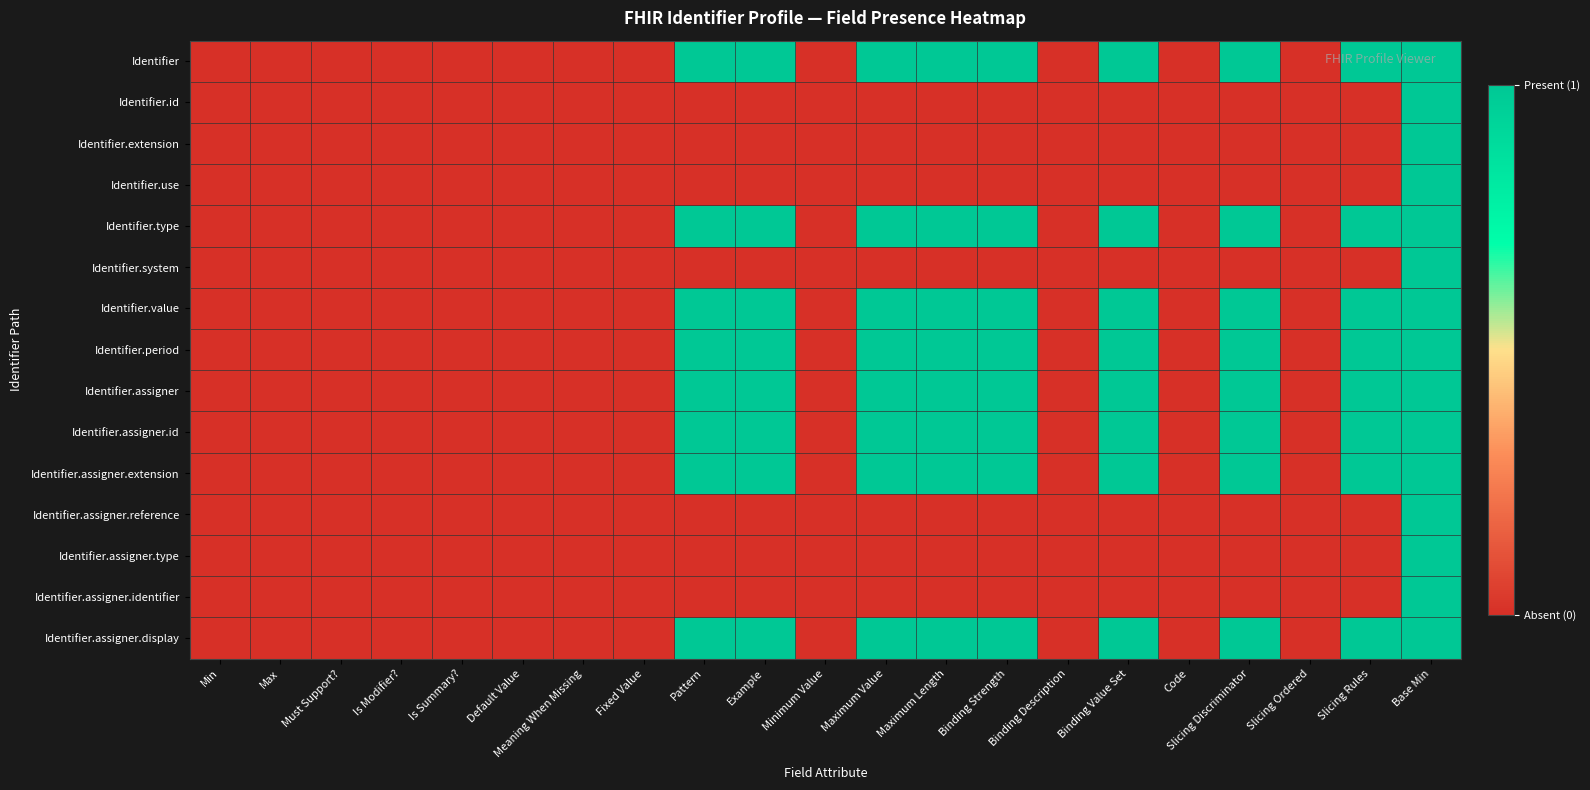

Reading left to right, list all the values displayed in this chart.

Identifier: Min=0	Max=0	Must Support?=0	Is Modifier?=0	Is Summary?=0	Default Value=0	Meaning When Missing=0	Fixed Value=0	Pattern=1	Example=1	Minimum Value=0	Maximum Value=1	Maximum Length=1	Binding Strength=1	Binding Description=0	Binding Value Set=1	Code=0	Slicing Discriminator=1	Slicing Ordered=0	Slicing Rules=1	Base Min=1
Identifier.id: Min=0	Max=0	Must Support?=0	Is Modifier?=0	Is Summary?=0	Default Value=0	Meaning When Missing=0	Fixed Value=0	Pattern=0	Example=0	Minimum Value=0	Maximum Value=0	Maximum Length=0	Binding Strength=0	Binding Description=0	Binding Value Set=0	Code=0	Slicing Discriminator=0	Slicing Ordered=0	Slicing Rules=0	Base Min=1
Identifier.extension: Min=0	Max=0	Must Support?=0	Is Modifier?=0	Is Summary?=0	Default Value=0	Meaning When Missing=0	Fixed Value=0	Pattern=0	Example=0	Minimum Value=0	Maximum Value=0	Maximum Length=0	Binding Strength=0	Binding Description=0	Binding Value Set=0	Code=0	Slicing Discriminator=0	Slicing Ordered=0	Slicing Rules=0	Base Min=1
Identifier.use: Min=0	Max=0	Must Support?=0	Is Modifier?=0	Is Summary?=0	Default Value=0	Meaning When Missing=0	Fixed Value=0	Pattern=0	Example=0	Minimum Value=0	Maximum Value=0	Maximum Length=0	Binding Strength=0	Binding Description=0	Binding Value Set=0	Code=0	Slicing Discriminator=0	Slicing Ordered=0	Slicing Rules=0	Base Min=1
Identifier.type: Min=0	Max=0	Must Support?=0	Is Modifier?=0	Is Summary?=0	Default Value=0	Meaning When Missing=0	Fixed Value=0	Pattern=1	Example=1	Minimum Value=0	Maximum Value=1	Maximum Length=1	Binding Strength=1	Binding Description=0	Binding Value Set=1	Code=0	Slicing Discriminator=1	Slicing Ordered=0	Slicing Rules=1	Base Min=1
Identifier.system: Min=0	Max=0	Must Support?=0	Is Modifier?=0	Is Summary?=0	Default Value=0	Meaning When Missing=0	Fixed Value=0	Pattern=0	Example=0	Minimum Value=0	Maximum Value=0	Maximum Length=0	Binding Strength=0	Binding Description=0	Binding Value Set=0	Code=0	Slicing Discriminator=0	Slicing Ordered=0	Slicing Rules=0	Base Min=1
Identifier.value: Min=0	Max=0	Must Support?=0	Is Modifier?=0	Is Summary?=0	Default Value=0	Meaning When Missing=0	Fixed Value=0	Pattern=1	Example=1	Minimum Value=0	Maximum Value=1	Maximum Length=1	Binding Strength=1	Binding Description=0	Binding Value Set=1	Code=0	Slicing Discriminator=1	Slicing Ordered=0	Slicing Rules=1	Base Min=1
Identifier.period: Min=0	Max=0	Must Support?=0	Is Modifier?=0	Is Summary?=0	Default Value=0	Meaning When Missing=0	Fixed Value=0	Pattern=1	Example=1	Minimum Value=0	Maximum Value=1	Maximum Length=1	Binding Strength=1	Binding Description=0	Binding Value Set=1	Code=0	Slicing Discriminator=1	Slicing Ordered=0	Slicing Rules=1	Base Min=1
Identifier.assigner: Min=0	Max=0	Must Support?=0	Is Modifier?=0	Is Summary?=0	Default Value=0	Meaning When Missing=0	Fixed Value=0	Pattern=1	Example=1	Minimum Value=0	Maximum Value=1	Maximum Length=1	Binding Strength=1	Binding Description=0	Binding Value Set=1	Code=0	Slicing Discriminator=1	Slicing Ordered=0	Slicing Rules=1	Base Min=1
Identifier.assigner.id: Min=0	Max=0	Must Support?=0	Is Modifier?=0	Is Summary?=0	Default Value=0	Meaning When Missing=0	Fixed Value=0	Pattern=1	Example=1	Minimum Value=0	Maximum Value=1	Maximum Length=1	Binding Strength=1	Binding Description=0	Binding Value Set=1	Code=0	Slicing Discriminator=1	Slicing Ordered=0	Slicing Rules=1	Base Min=1
Identifier.assigner.extension: Min=0	Max=0	Must Support?=0	Is Modifier?=0	Is Summary?=0	Default Value=0	Meaning When Missing=0	Fixed Value=0	Pattern=1	Example=1	Minimum Value=0	Maximum Value=1	Maximum Length=1	Binding Strength=1	Binding Description=0	Binding Value Set=1	Code=0	Slicing Discriminator=1	Slicing Ordered=0	Slicing Rules=1	Base Min=1
Identifier.assigner.reference: Min=0	Max=0	Must Support?=0	Is Modifier?=0	Is Summary?=0	Default Value=0	Meaning When Missing=0	Fixed Value=0	Pattern=0	Example=0	Minimum Value=0	Maximum Value=0	Maximum Length=0	Binding Strength=0	Binding Description=0	Binding Value Set=0	Code=0	Slicing Discriminator=0	Slicing Ordered=0	Slicing Rules=0	Base Min=1
Identifier.assigner.type: Min=0	Max=0	Must Support?=0	Is Modifier?=0	Is Summary?=0	Default Value=0	Meaning When Missing=0	Fixed Value=0	Pattern=0	Example=0	Minimum Value=0	Maximum Value=0	Maximum Length=0	Binding Strength=0	Binding Description=0	Binding Value Set=0	Code=0	Slicing Discriminator=0	Slicing Ordered=0	Slicing Rules=0	Base Min=1
Identifier.assigner.identifier: Min=0	Max=0	Must Support?=0	Is Modifier?=0	Is Summary?=0	Default Value=0	Meaning When Missing=0	Fixed Value=0	Pattern=0	Example=0	Minimum Value=0	Maximum Value=0	Maximum Length=0	Binding Strength=0	Binding Description=0	Binding Value Set=0	Code=0	Slicing Discriminator=0	Slicing Ordered=0	Slicing Rules=0	Base Min=1
Identifier.assigner.display: Min=0	Max=0	Must Support?=0	Is Modifier?=0	Is Summary?=0	Default Value=0	Meaning When Missing=0	Fixed Value=0	Pattern=1	Example=1	Minimum Value=0	Maximum Value=1	Maximum Length=1	Binding Strength=1	Binding Description=0	Binding Value Set=1	Code=0	Slicing Discriminator=1	Slicing Ordered=0	Slicing Rules=1	Base Min=1